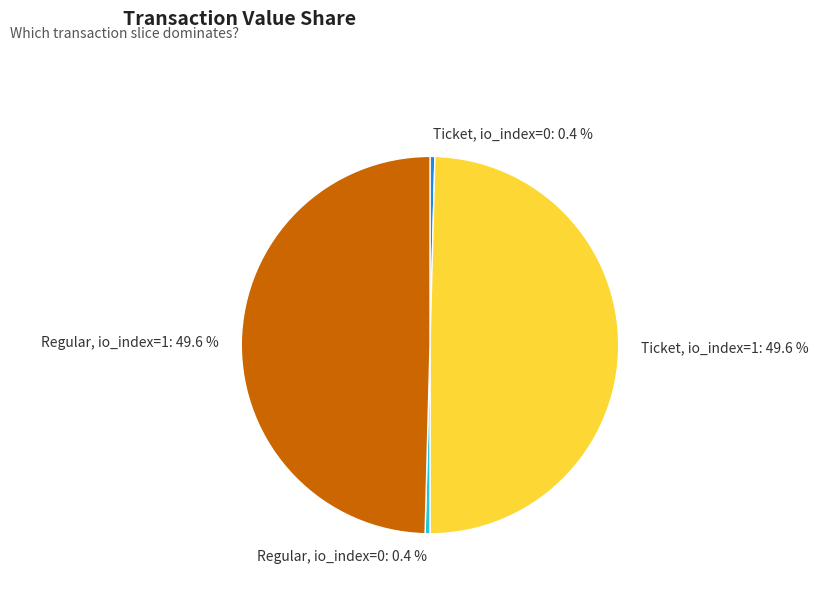

Is there any slice that represents more than half of the pie?

No